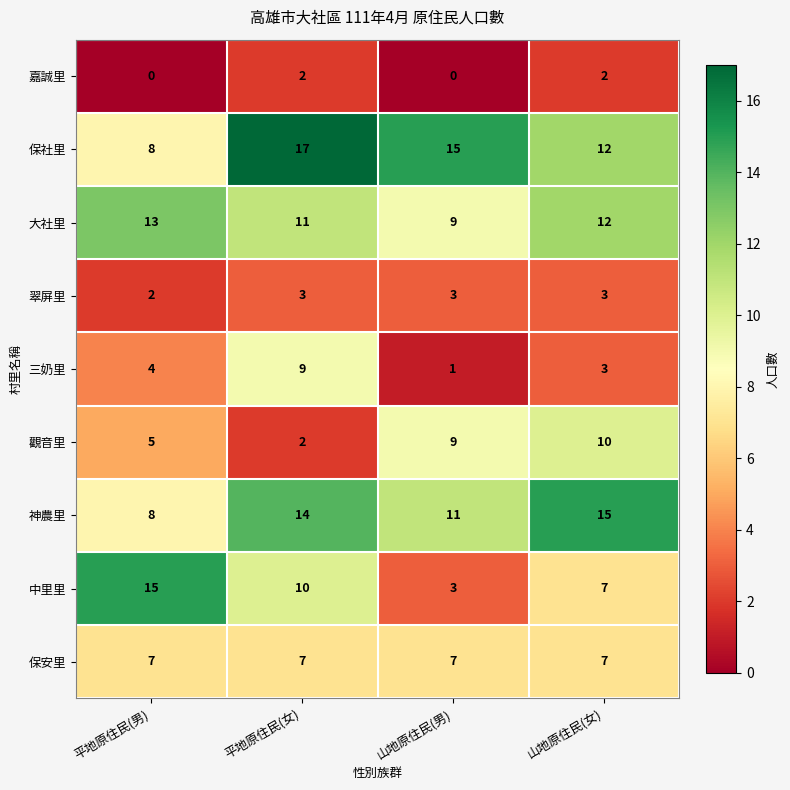

Which category has the highest value across all series?

平地原住民(女)